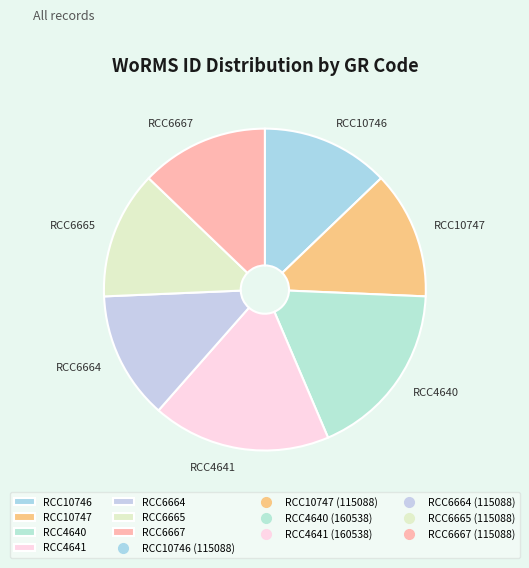

True or false: RCC6665 accounts for 3% of the total.

False